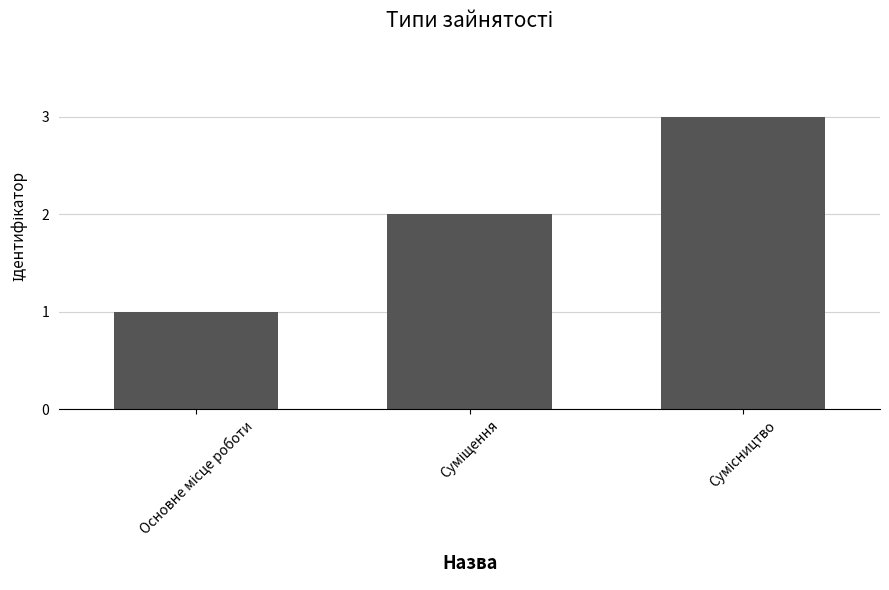

How many series are shown in this chart?

1